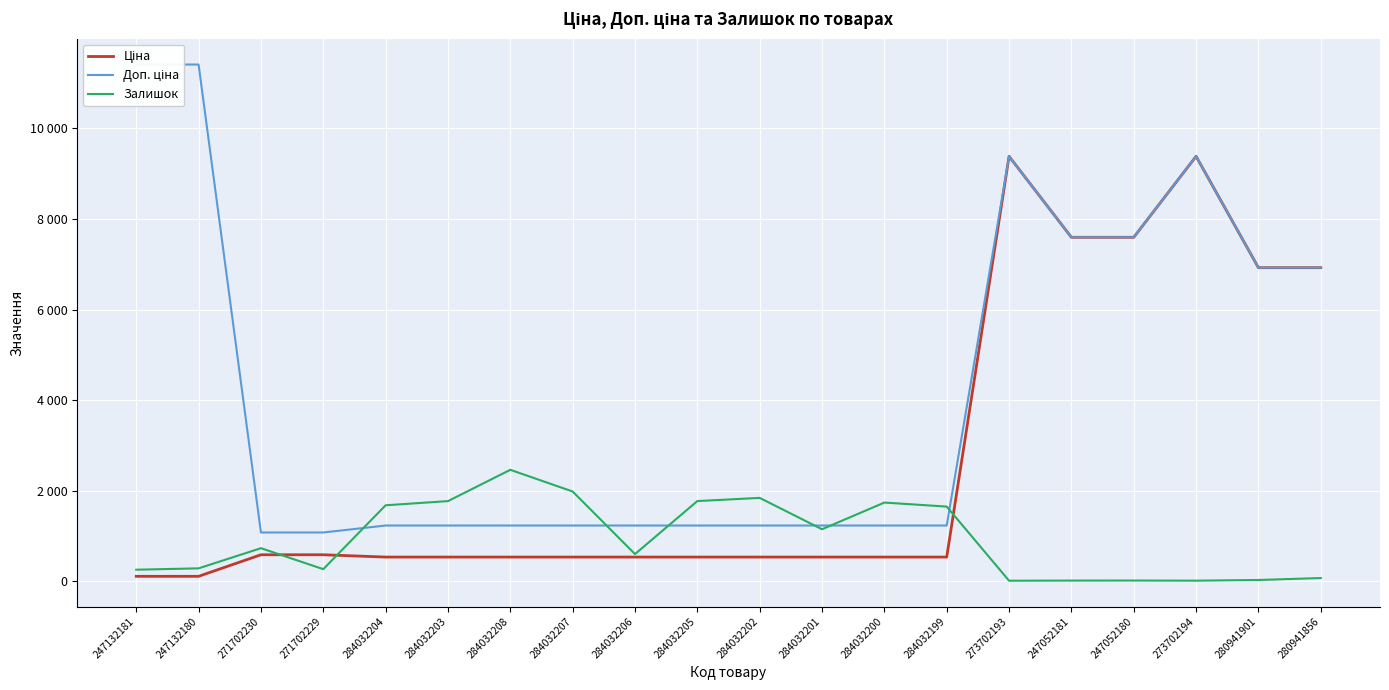

How many lines are shown in the chart?

3